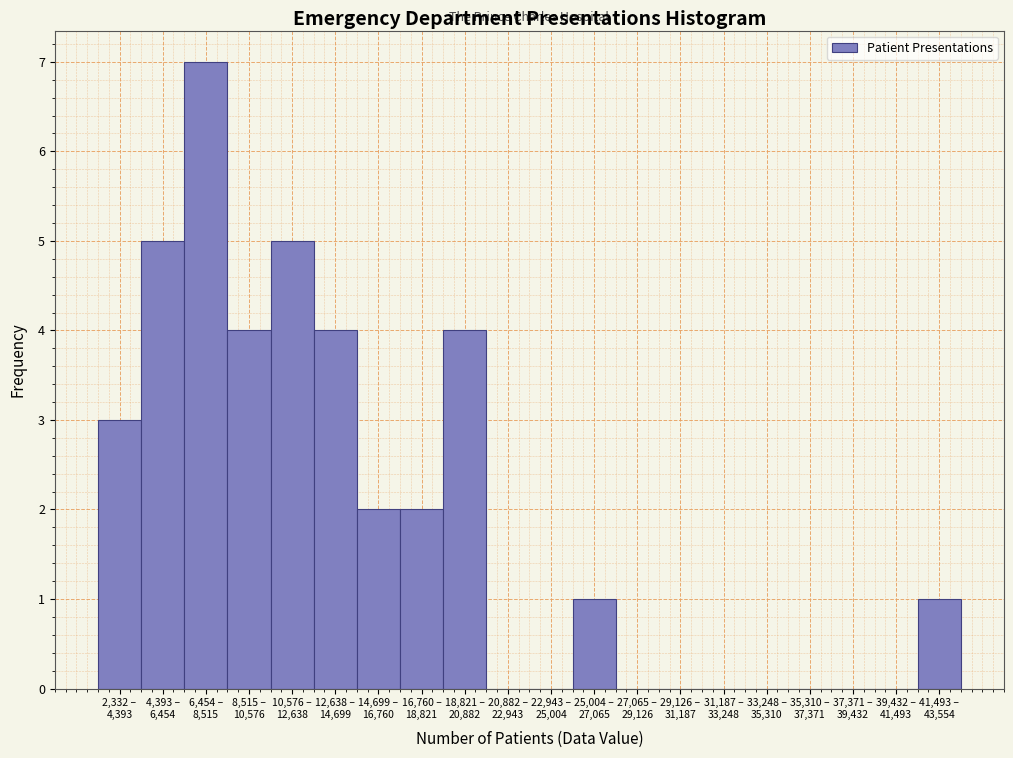

What is the greatest value displayed?

7